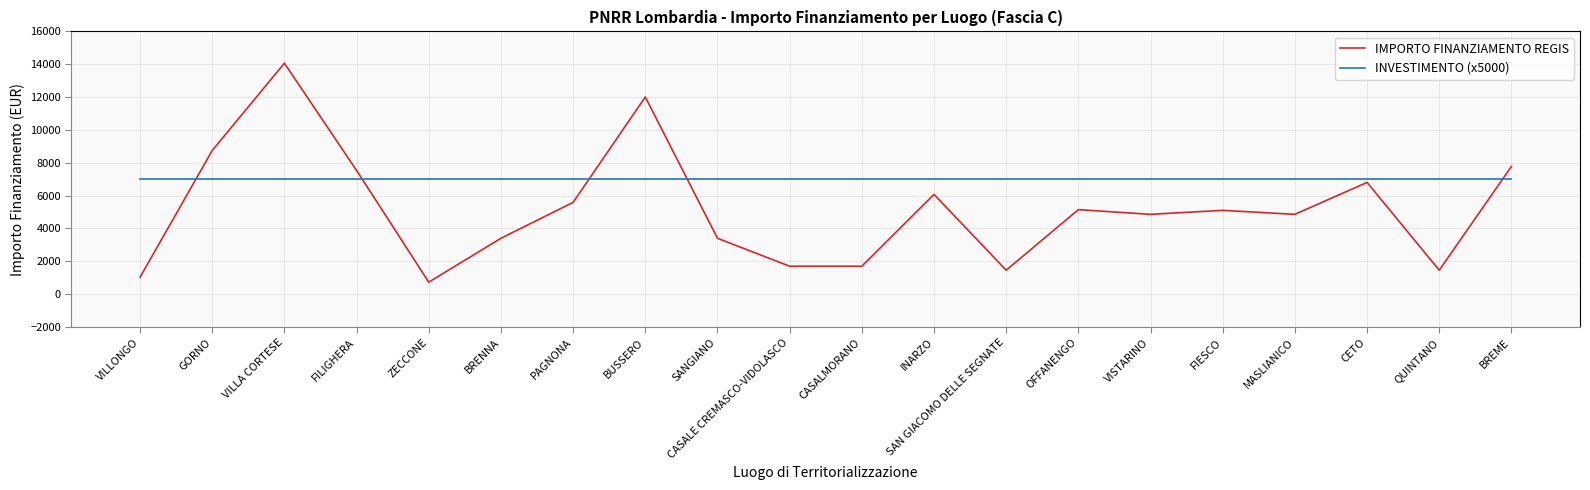

After their last crossing, which series has the higher values: INVESTIMENTO (x5000) or IMPORTO FINANZIAMENTO REGIS?

IMPORTO FINANZIAMENTO REGIS